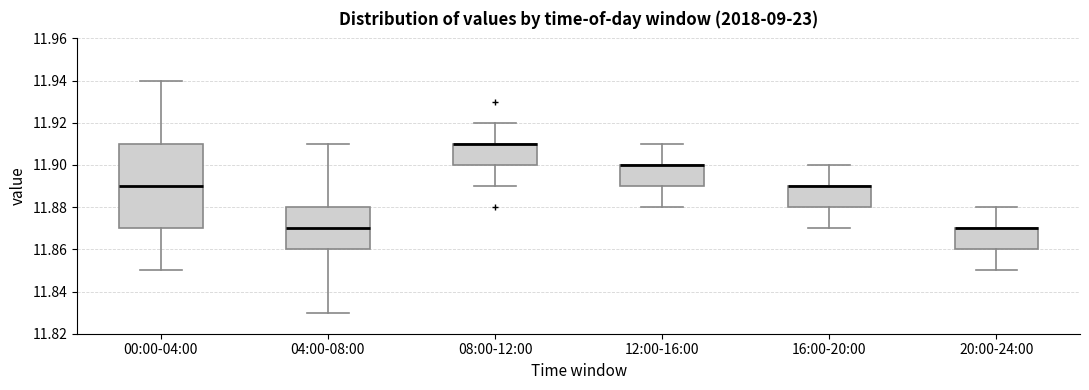

Reading left to right, read every box against the y-axis: the position of its median line, the range the box covers, and the ends of its whiskers. The values are not printed on the chart, so give them approximately, as read against the axis.

00:00-04:00: median 11.89, box 11.87 to 11.91, whiskers 11.85 to 11.94
04:00-08:00: median 11.87, box 11.86 to 11.88, whiskers 11.83 to 11.91
08:00-12:00: median 11.91 (drawn on the box's upper edge), box 11.90 to 11.91, whiskers 11.89 to 11.92
12:00-16:00: median 11.90 (drawn on the box's upper edge), box 11.89 to 11.90, whiskers 11.88 to 11.91
16:00-20:00: median 11.89 (drawn on the box's upper edge), box 11.88 to 11.89, whiskers 11.87 to 11.90
20:00-24:00: median 11.87 (drawn on the box's upper edge), box 11.86 to 11.87, whiskers 11.85 to 11.88